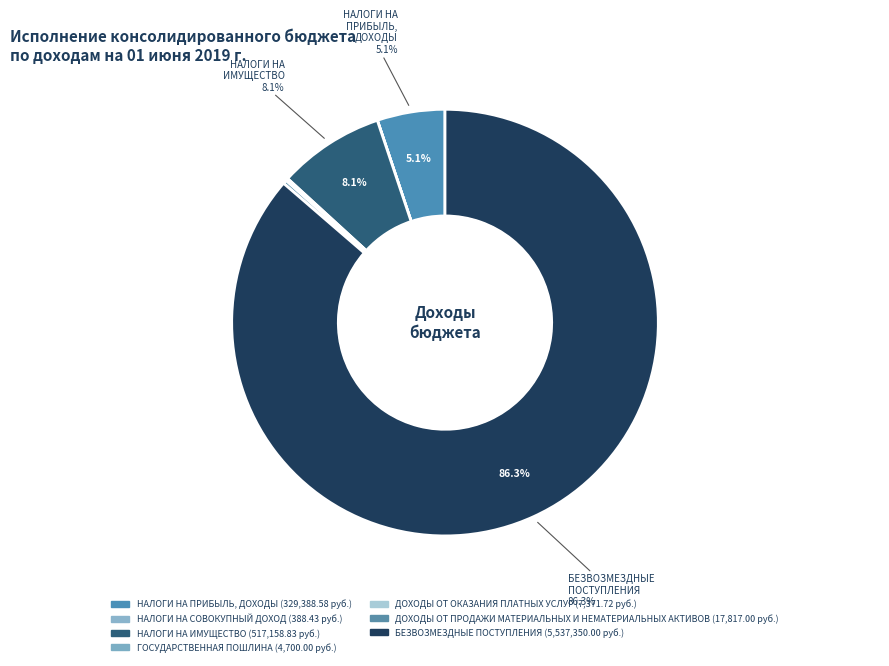

Which slice is the largest?

БЕЗВОЗМЕЗДНЫЕ ПОСТУПЛЕНИЯ